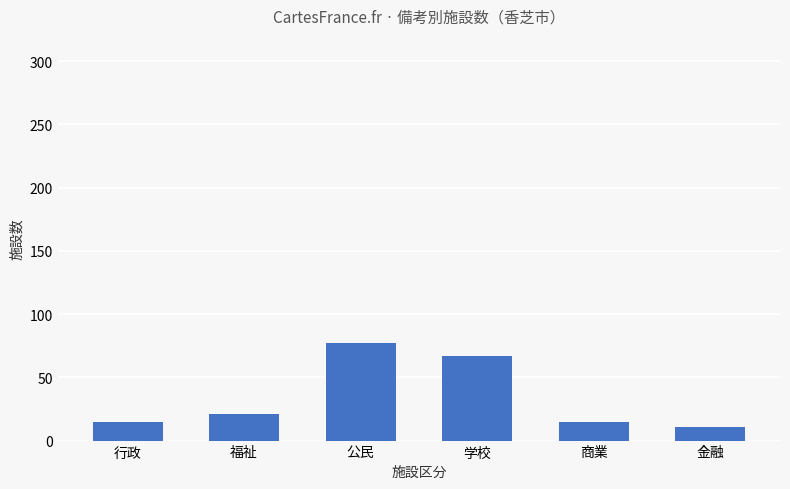

Reading right to left, transcribe all the data shown in this chart.

金融=11	商業=15	学校=67	公民=77	福祉=21	行政=15